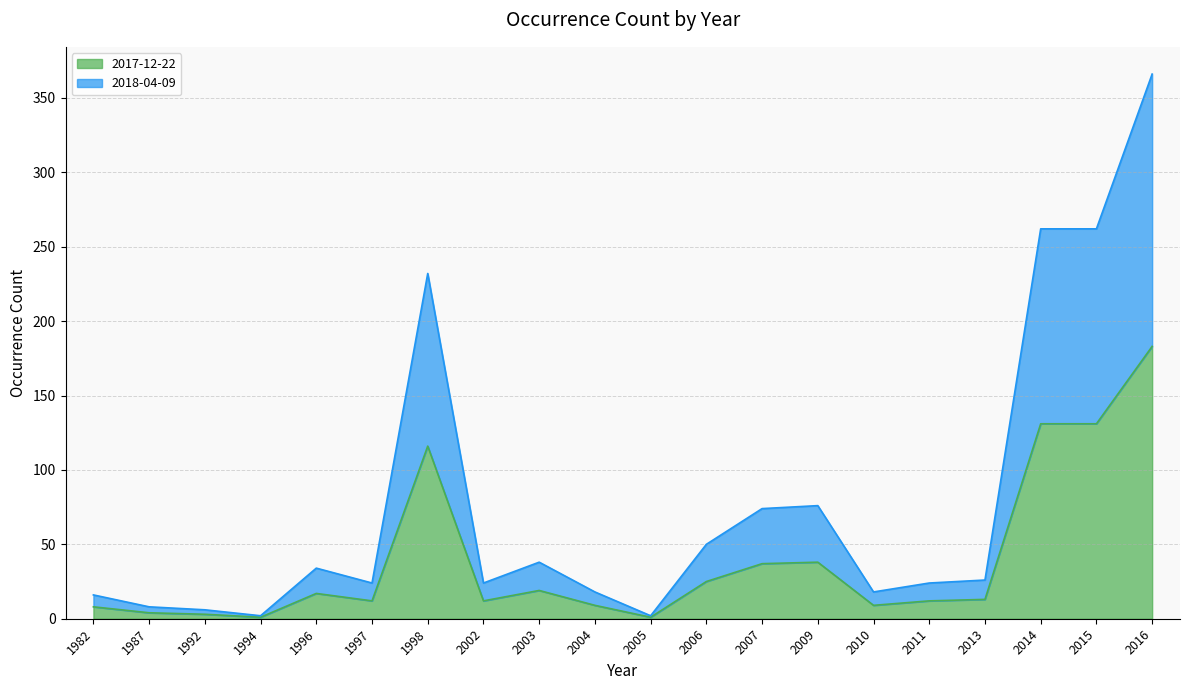

What is the sum of the 2017-12-22 values at 1996 and 2016?

200